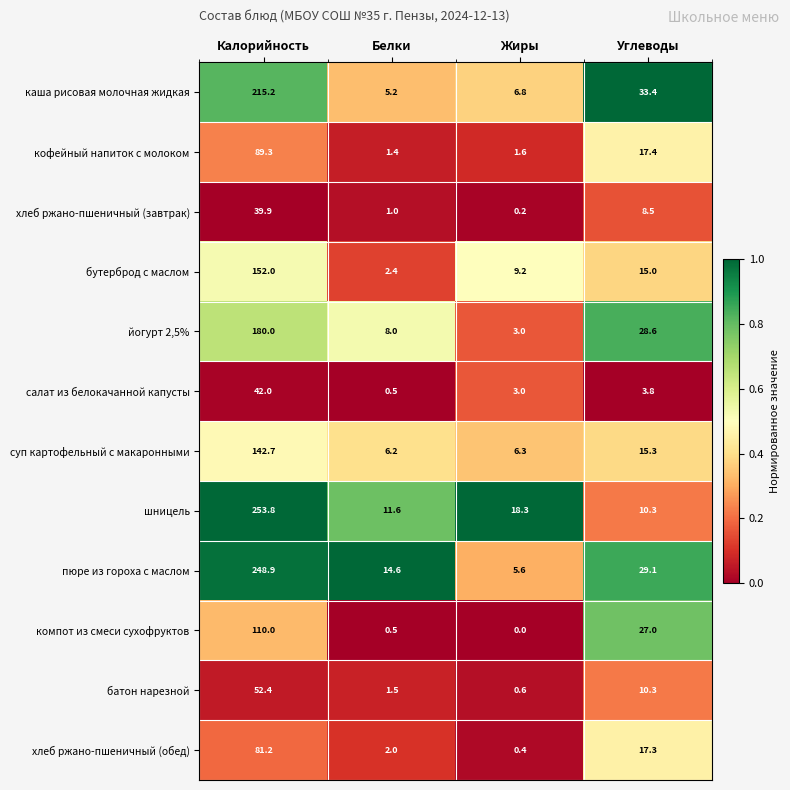

Which category has the highest value across all series?

Калорийность